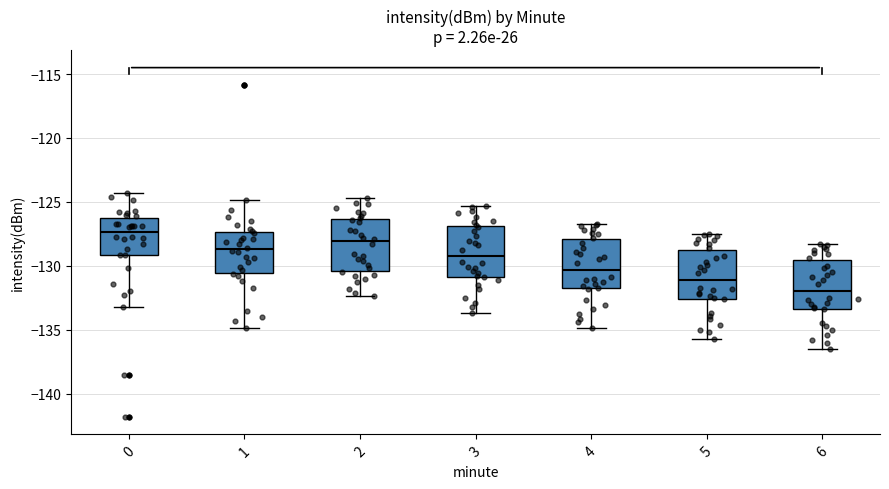

Reading left to right, transcribe this box plot: for each box, give where its median line is, the range the box spans, and where its two whiskers end, as read against the y-axis. The values are not printed on the chart, so give them approximately, as read against the axis.

0: median -127.5, box -129.0 to -126.5, whiskers -133.0 to -124.5
1: median -128.5, box -130.5 to -127.5, whiskers -135.0 to -125.0
2: median -128.0, box -130.5 to -126.5, whiskers -132.5 to -124.5
3: median -129.0, box -131.0 to -127.0, whiskers -133.5 to -125.5
4: median -130.5, box -132.0 to -128.0, whiskers -135.0 to -126.5
5: median -131.0, box -132.5 to -128.5, whiskers -135.5 to -127.5
6: median -132.0, box -133.5 to -129.5, whiskers -136.5 to -128.5